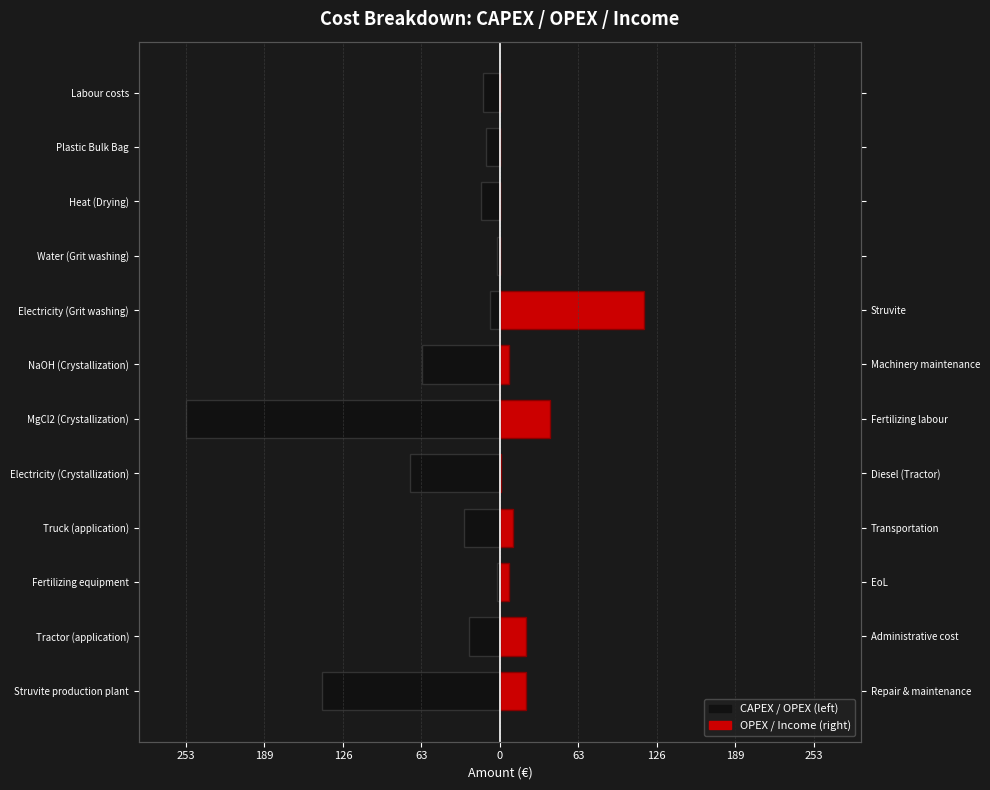

What is the minimum value for CAPEX / OPEX (left)?

-253.3